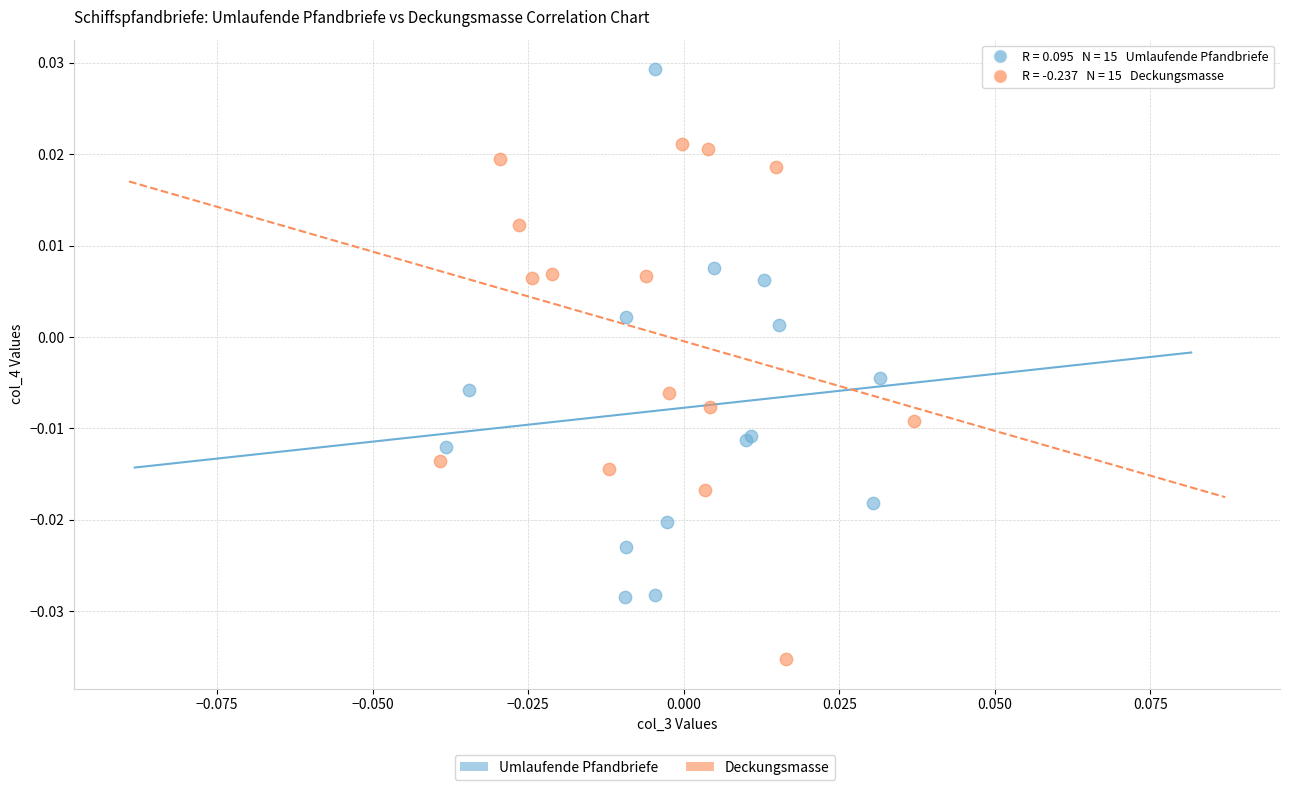

Which series contains the highest Y value?

Umlaufende Pfandbriefe